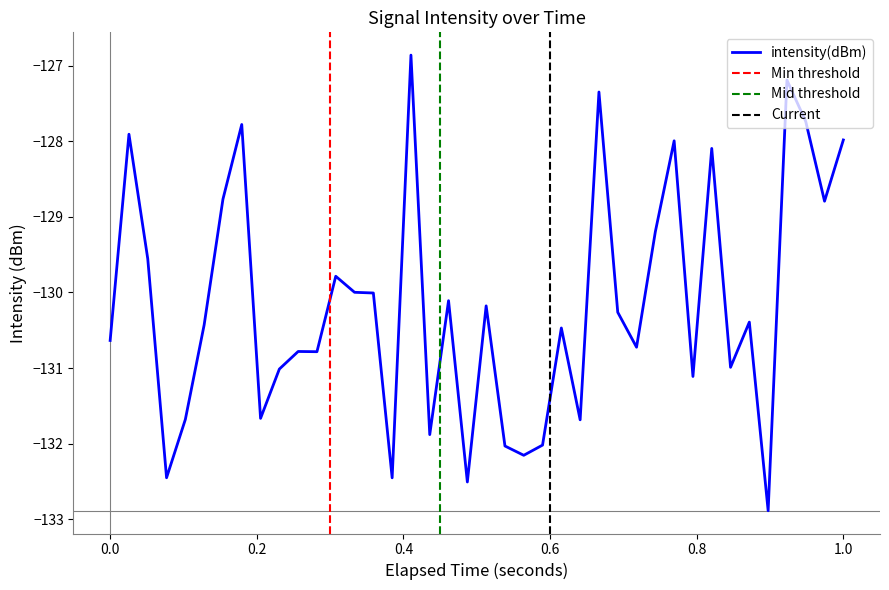

How many interior local peaks (higher than both neighbors) does the data have?

13